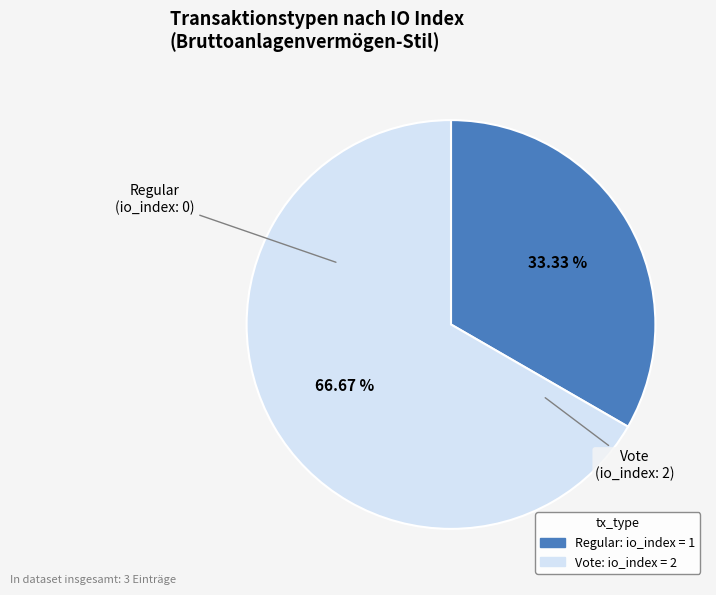

Between Vote and Regular, which is larger?

Vote